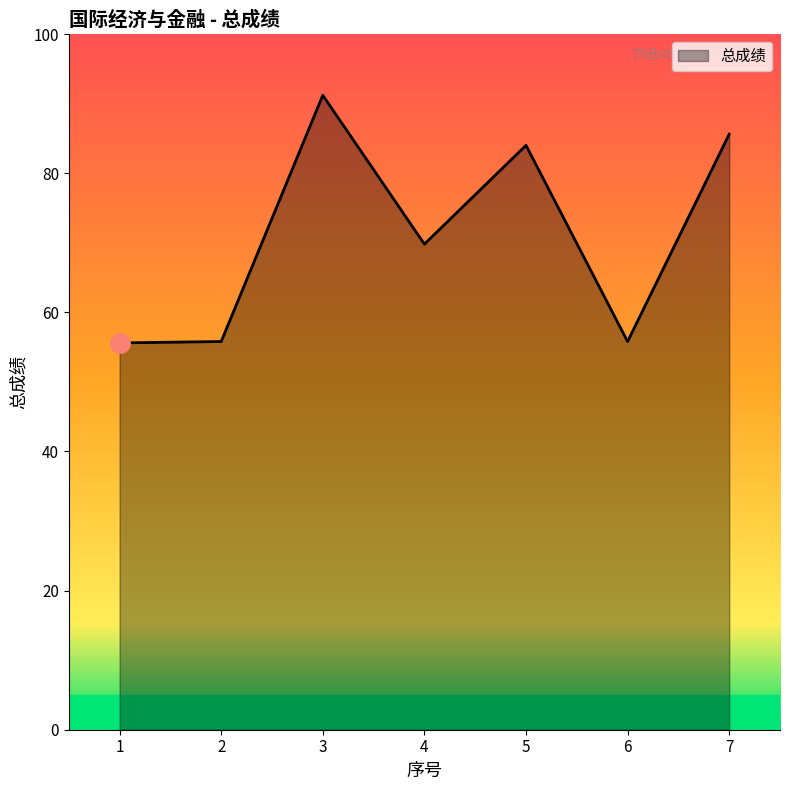

The value at 5 is 84.0. True or false?

True